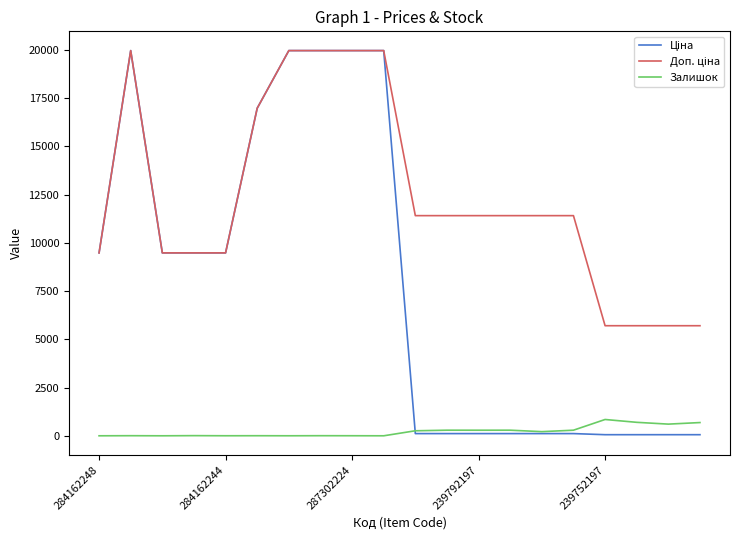

What is the highest value of the Залишок series?

845.0